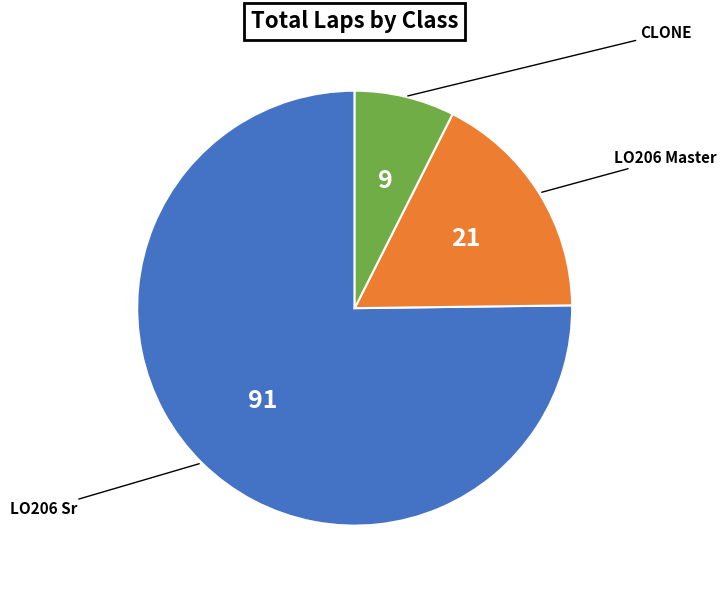

Is there a majority slice in this chart?

Yes